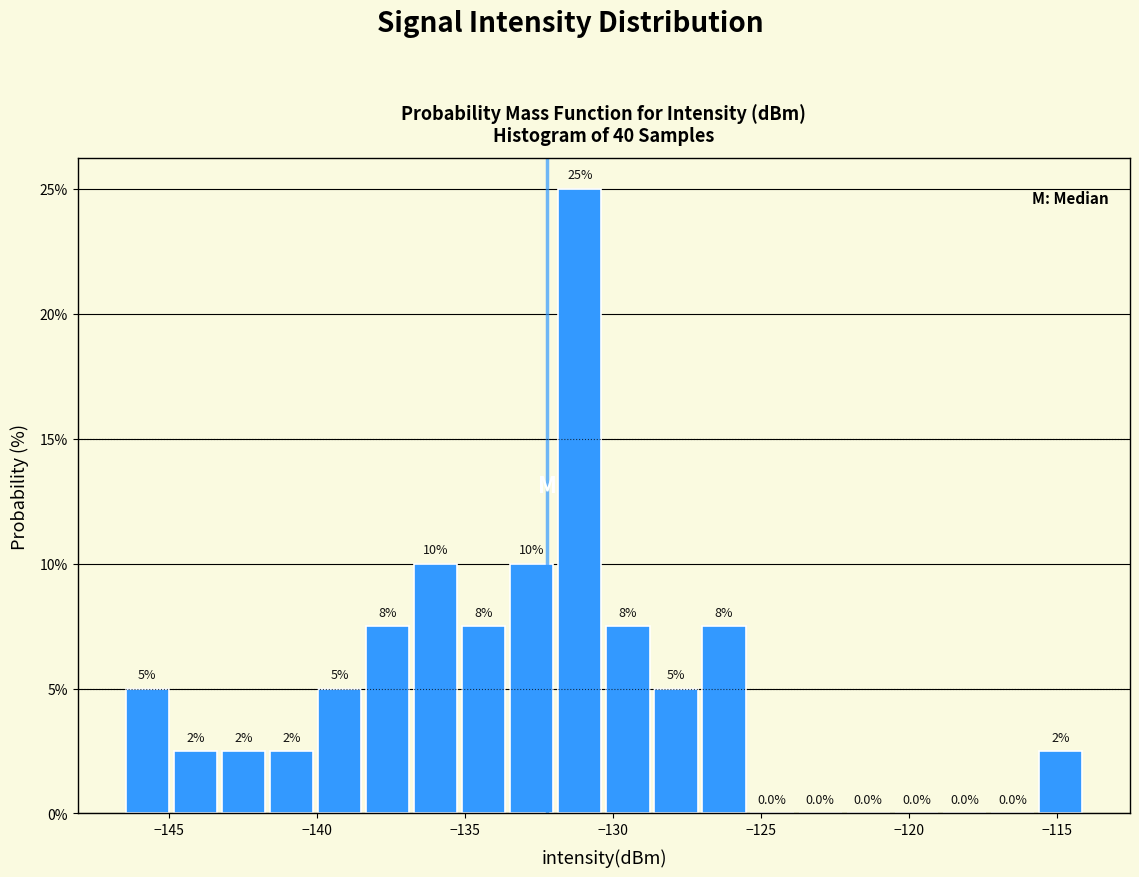

Read against the x-axis, roughly where is the centre of the tallest bar?

-131.0